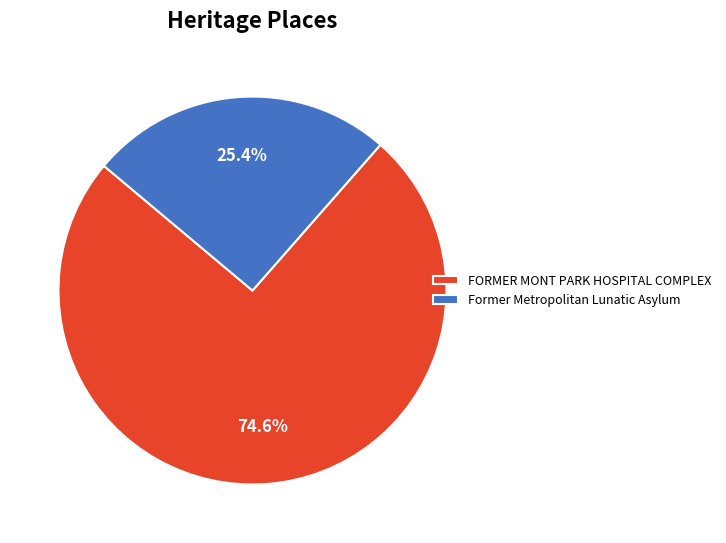

Count the number of slices in the pie.

2